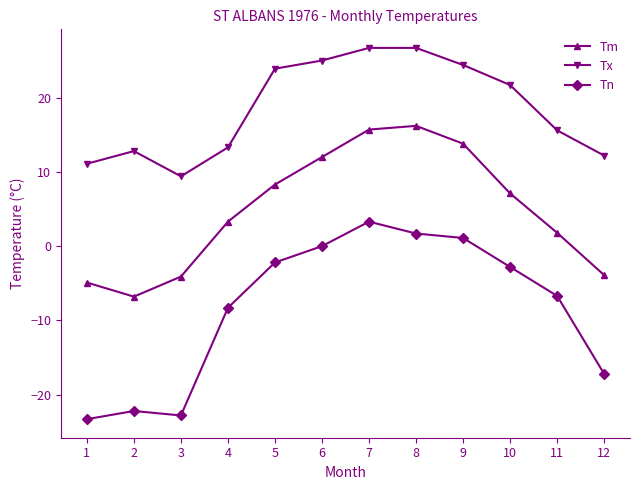

How many series are shown in this chart?

3